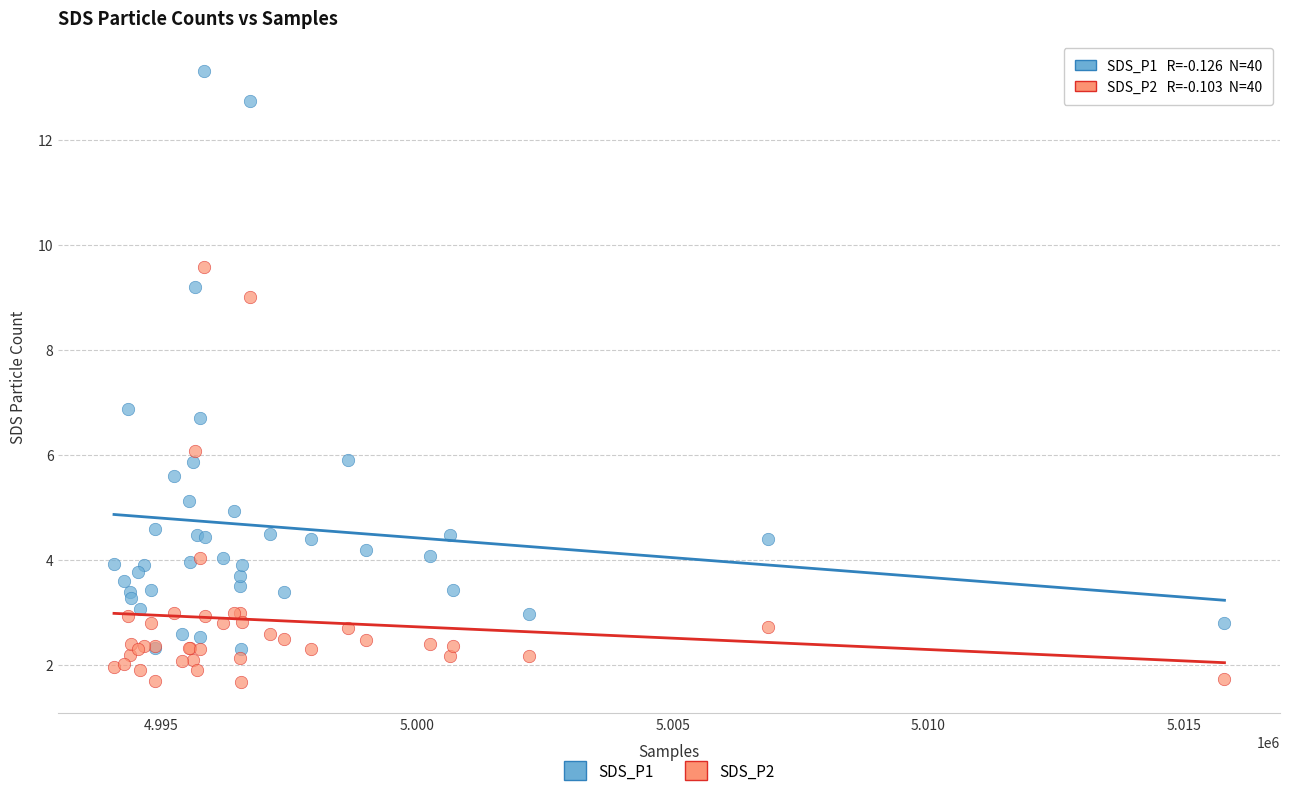

What are all the series names shown in the legend?

SDS_P1, SDS_P2